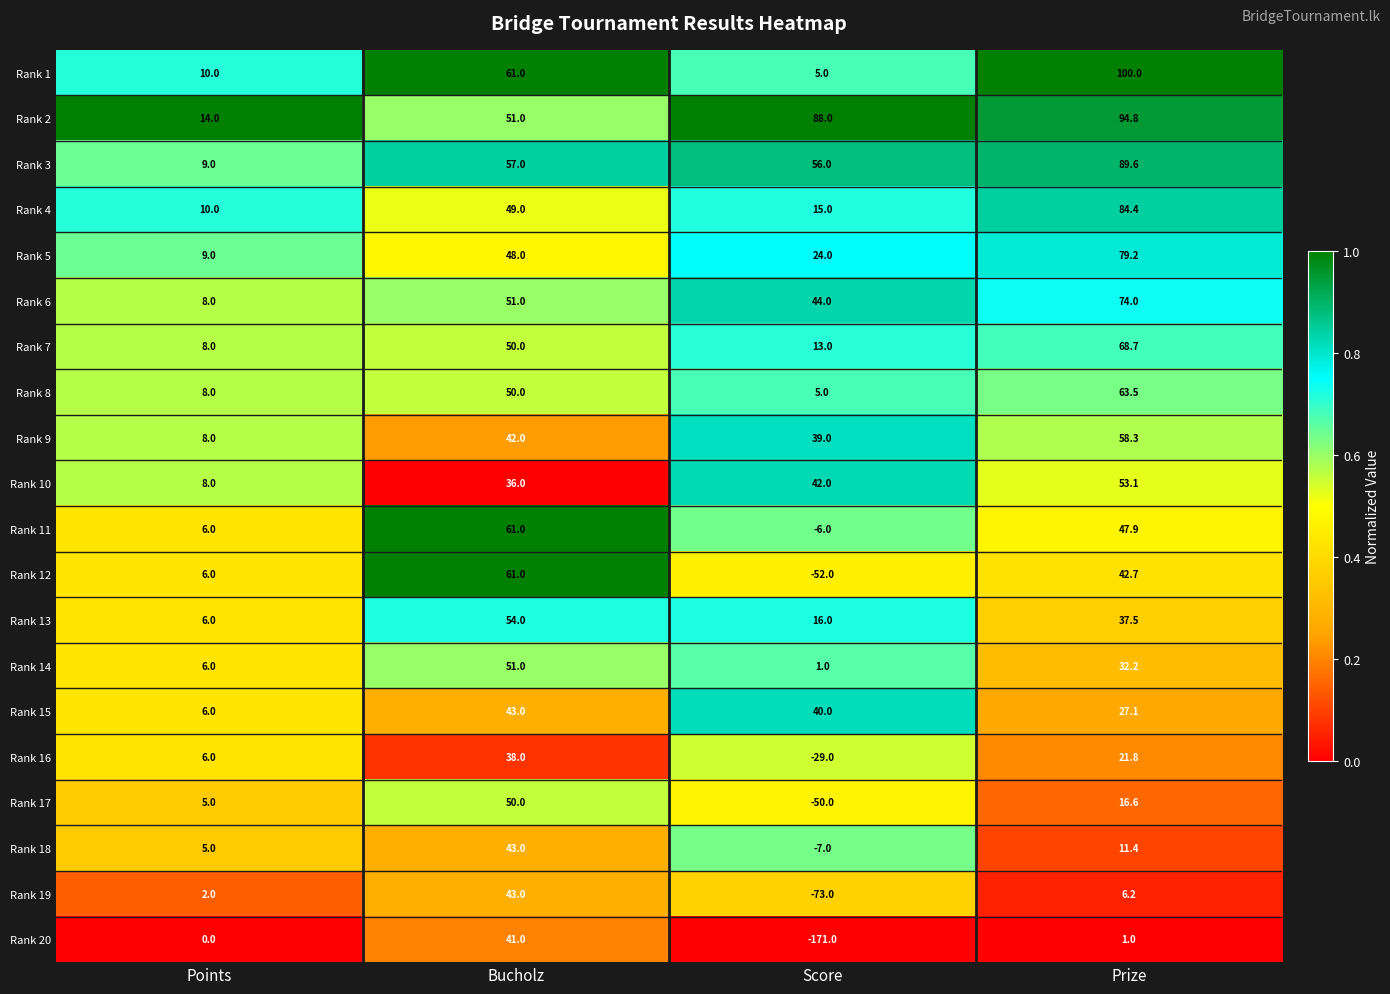

Which series has the widest spread of values?

Rank 20